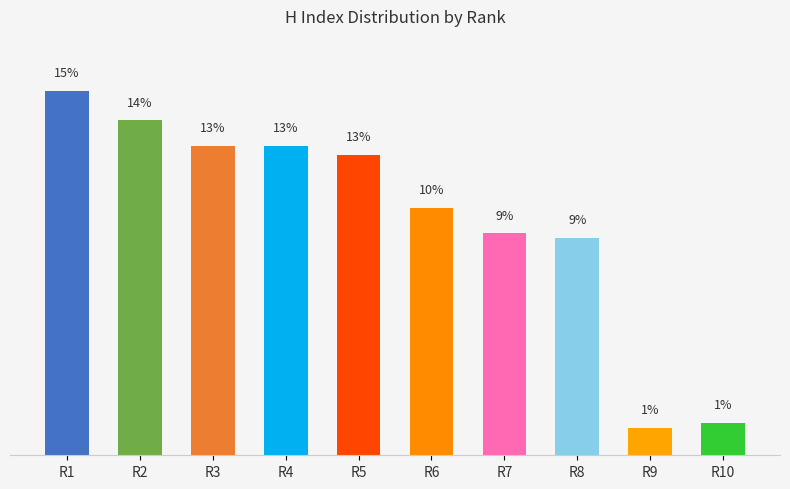

Which category has the lowest value across all series?

R9